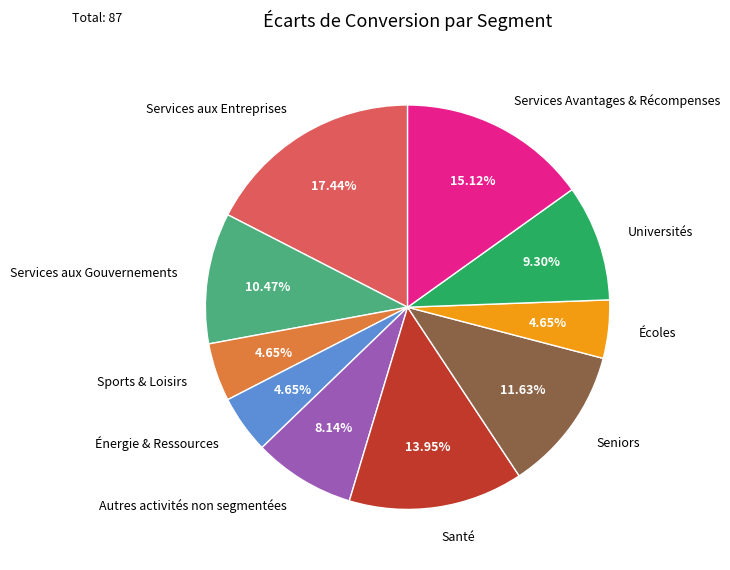

The Sports & Loisirs slice represents 13% of the pie. True or false?

False